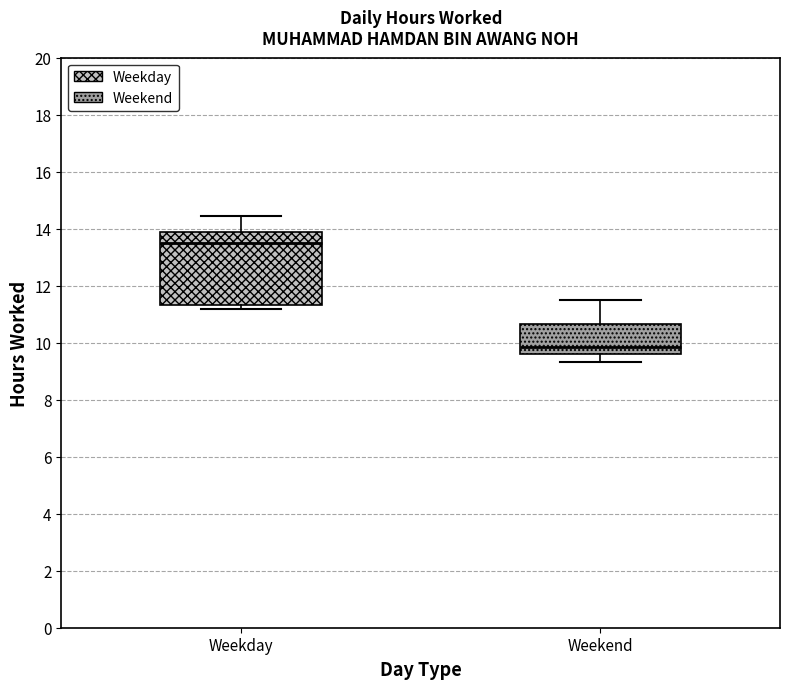

Reading left to right, transcribe this box plot: for each box, give where its median line is, the range the box spans, and where its two whiskers end, as read against the y-axis. The values are not printed on the chart, so give them approximately, as read against the axis.

Weekday: median 13.6, box 11.4 to 13.8, whiskers 11.2 to 14.4
Weekend: median 9.8, box 9.6 to 10.6, whiskers 9.4 to 11.6